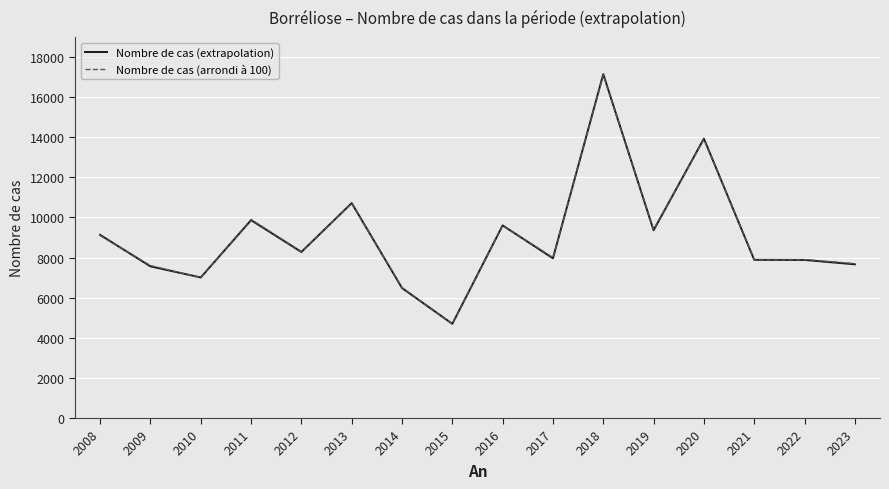

Where is Nombre de cas (extrapolation) nearest to the value 10921?

2013